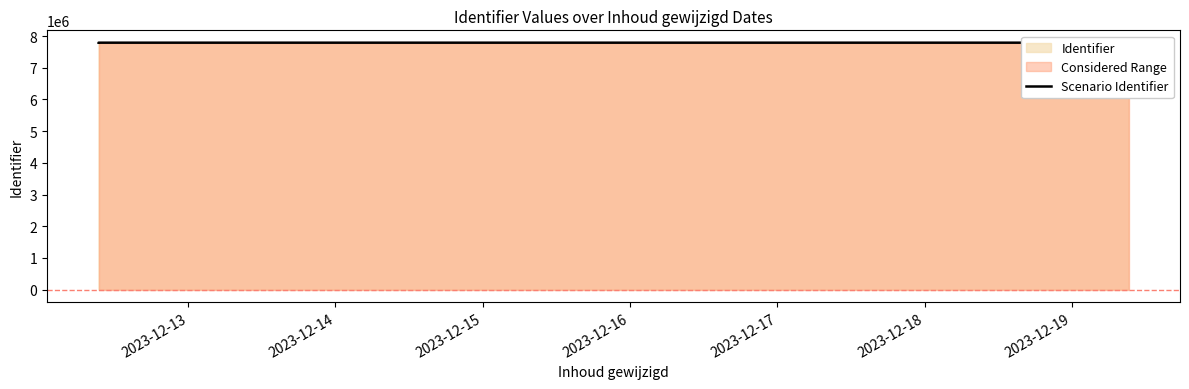

Read the value at 2023-12-15, to the nearest 10.

7791510